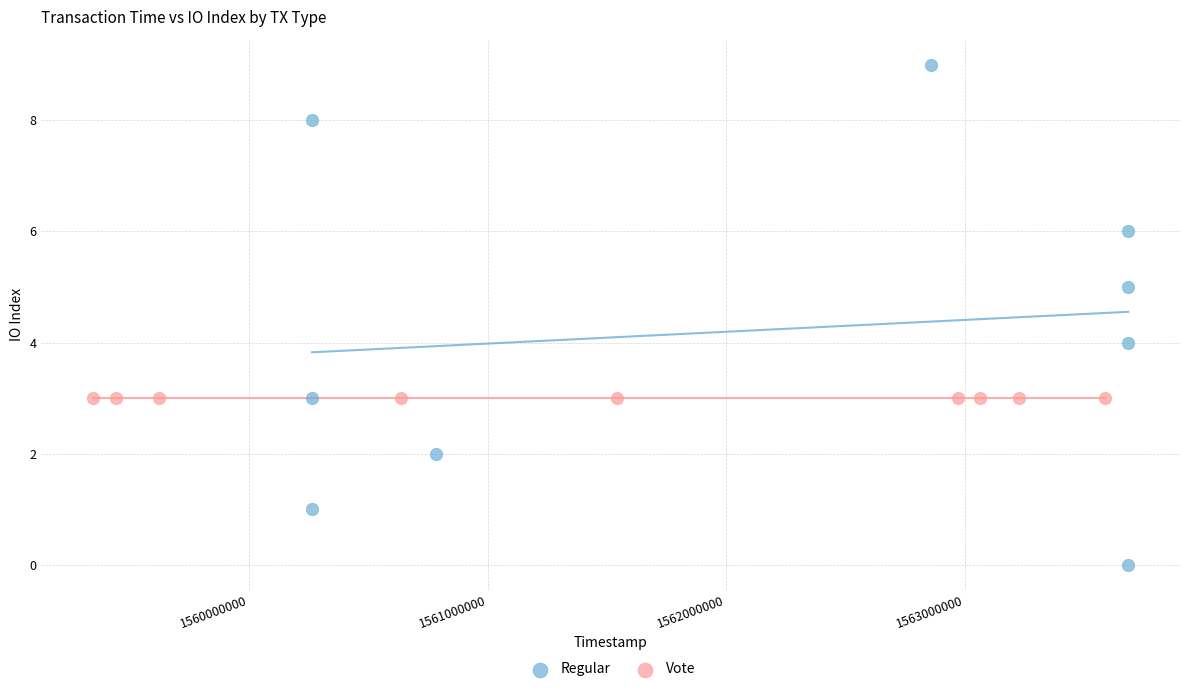

Which series reaches the maximum Y coordinate?

Regular